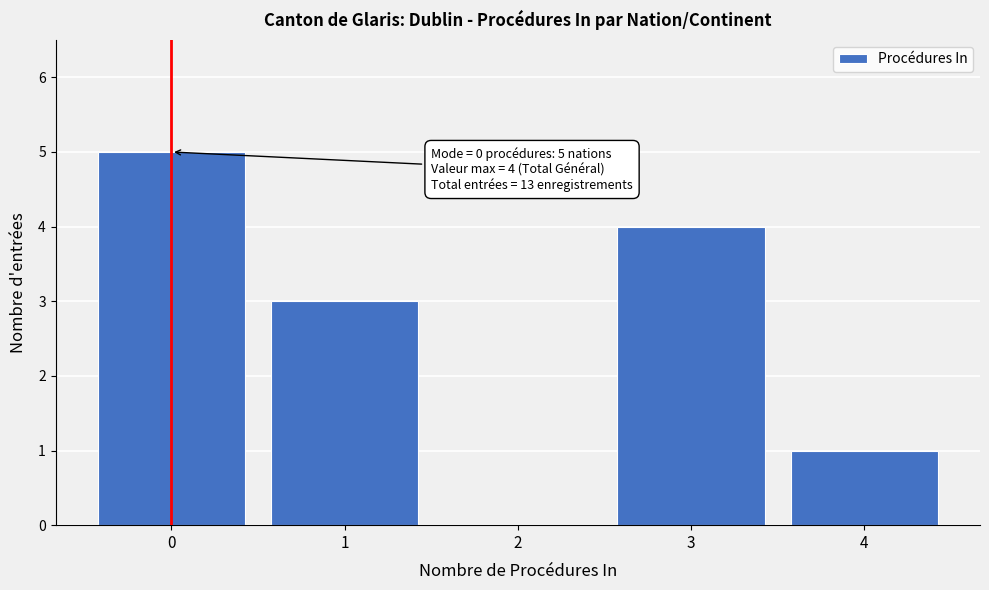

Over which range of the x-axis is the bar tallest?

-0.5 to 0.5